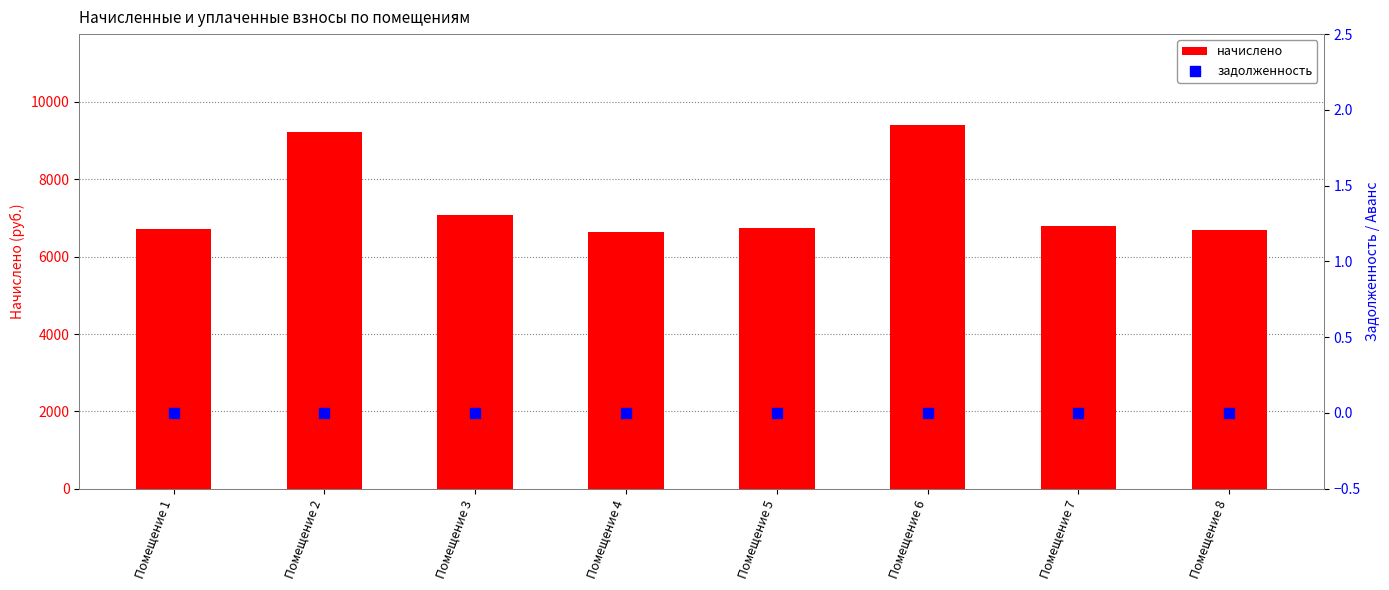

Which series reaches the minimum Y coordinate?

задолженность